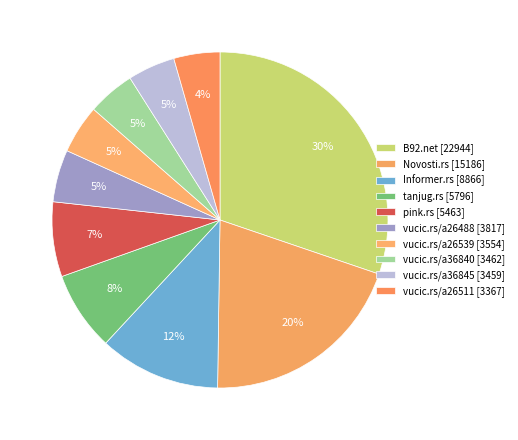

The vucic.rs/a26488 slice represents 5% of the pie. True or false?

True